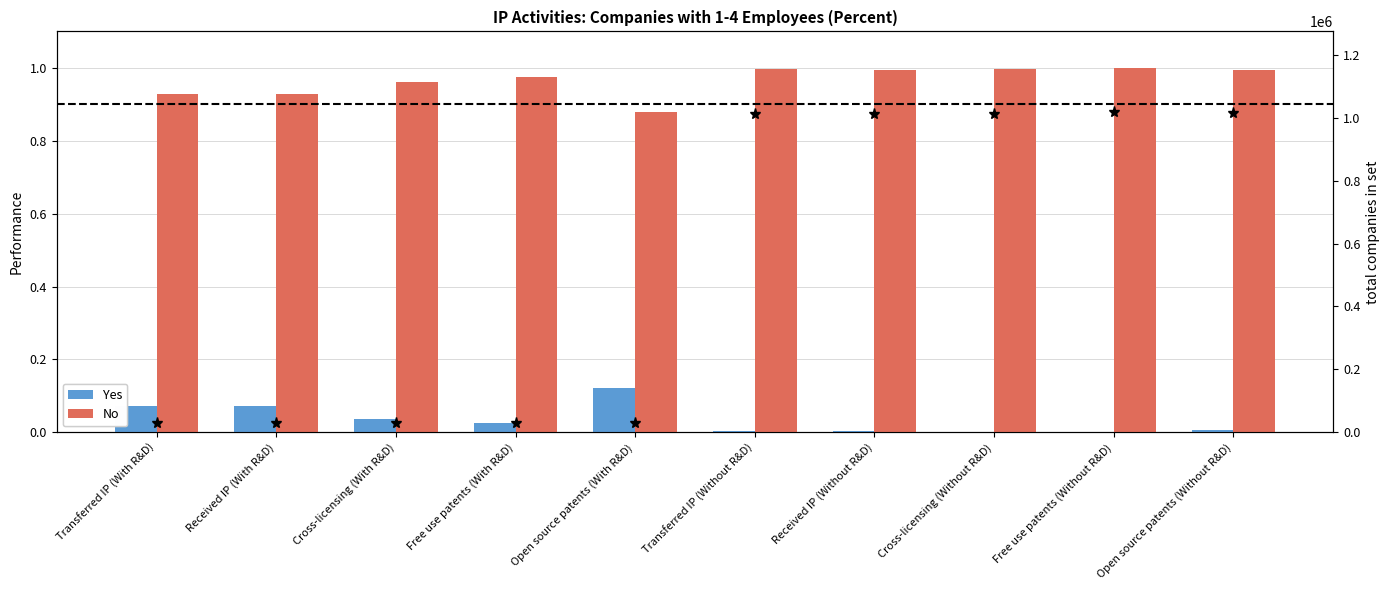

Reading left to right, transcribe all the data shown in this chart.

Yes: 0.1	0.1	0.0	0.0	0.1	0.0	0.0	0.0	0.0	0.0
No: 0.9	0.9	1.0	1.0	0.9	1.0	1.0	1.0	1.0	1.0
Companies (number): 30900.0	30924.0	30922.0	31219.0	31234.0	1012118.0	1011763.0	1011456.0	1019195.0	1016282.0